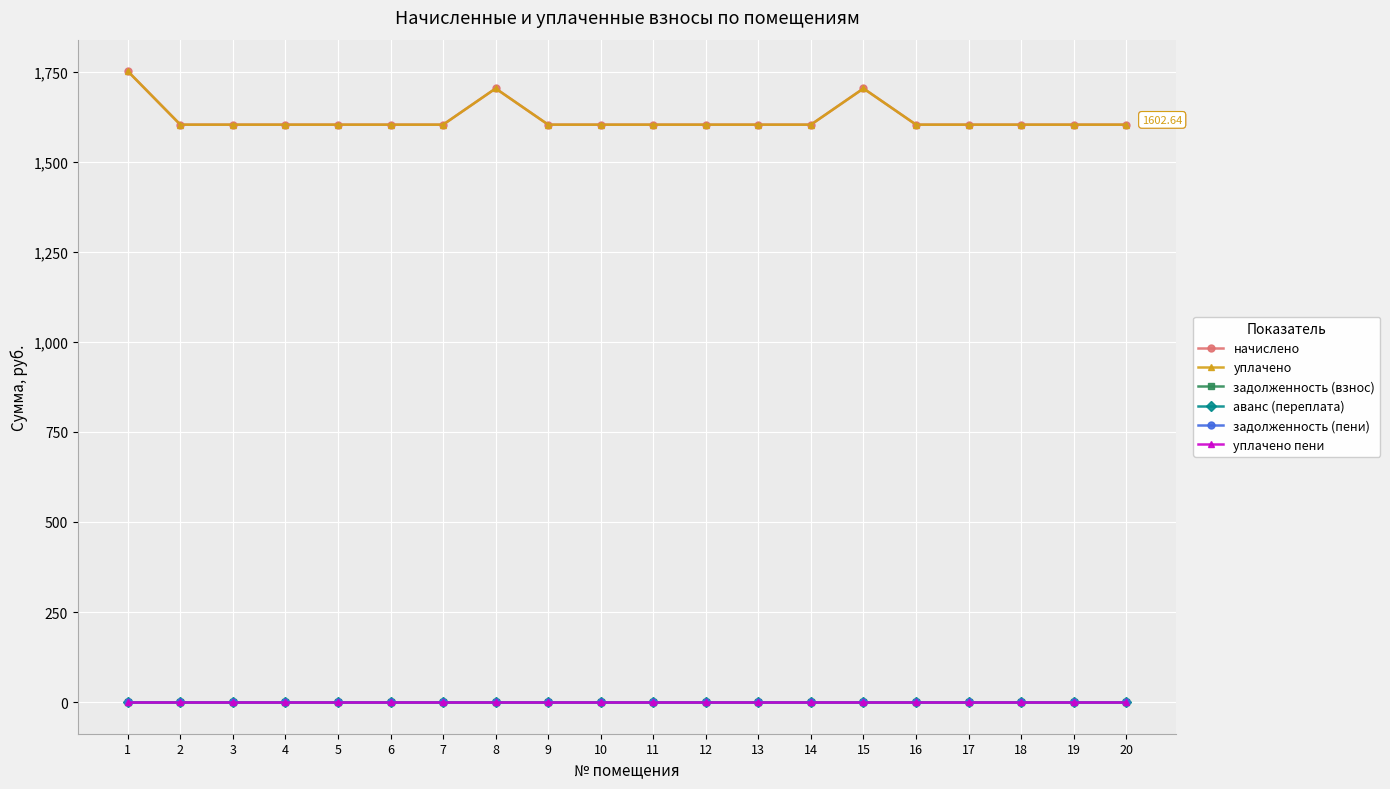

What is the greatest value displayed?

1751.0